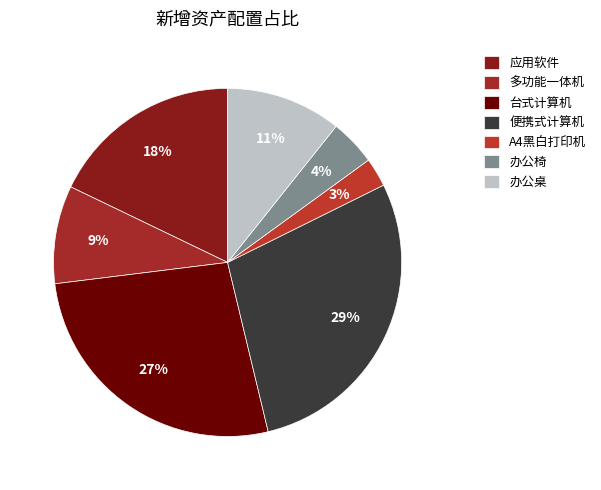

Do 办公桌 and 办公椅 together represent more than half of the pie?

No